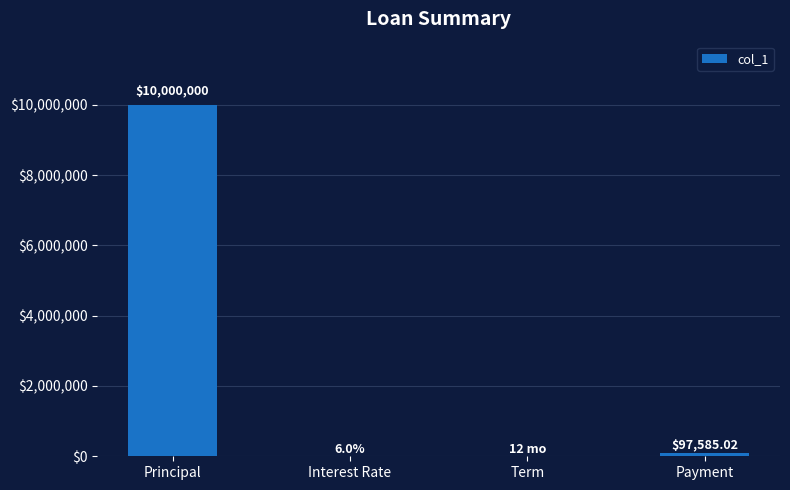

How many distinct data groups are displayed?

1